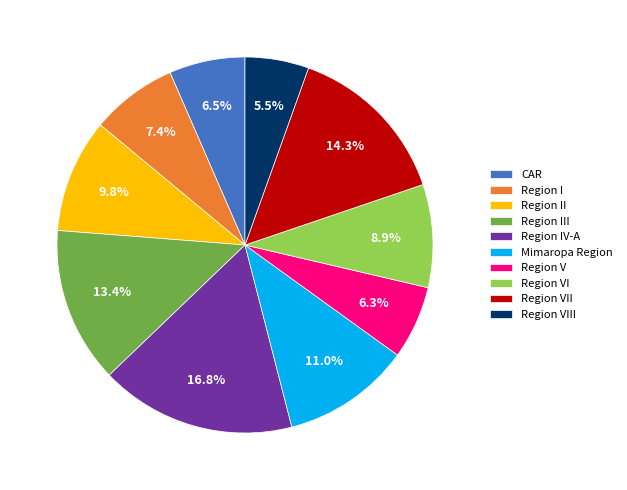

To the nearest percent, what percentage of the pie is Region II?

10%